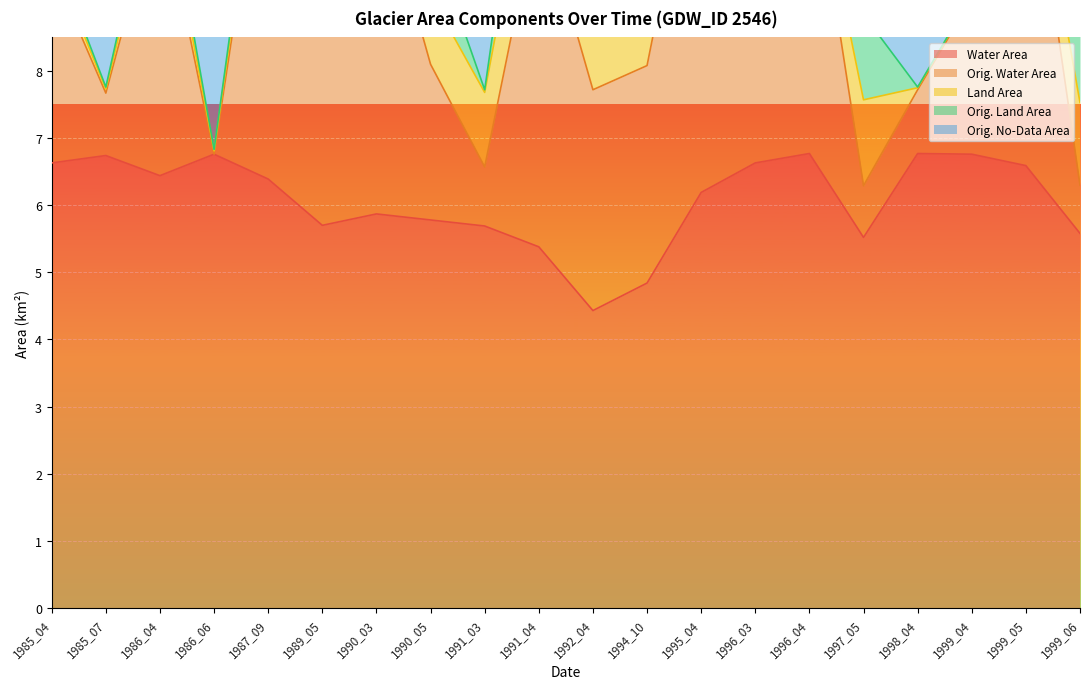

At which label does Water Area first exceed 6?

1985_04